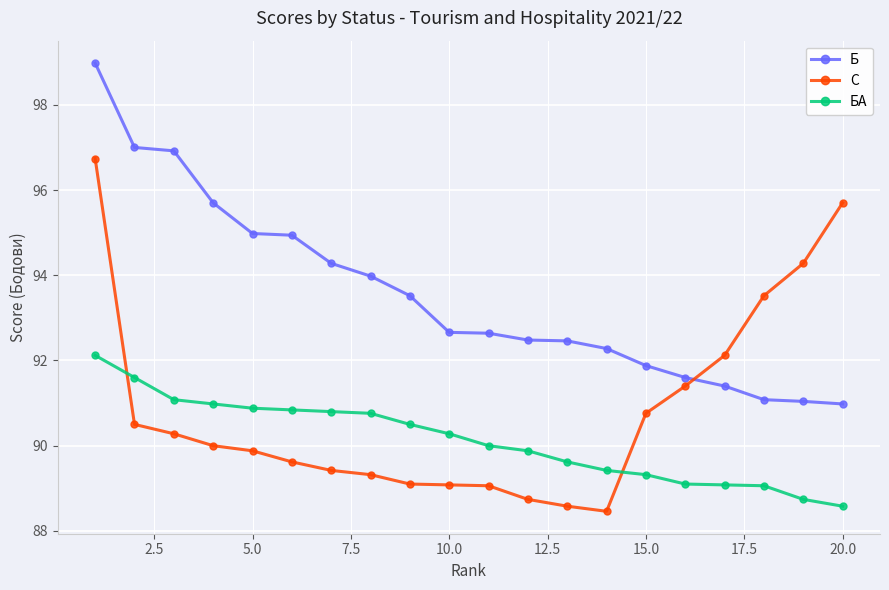

What is the greatest value displayed?

99.0